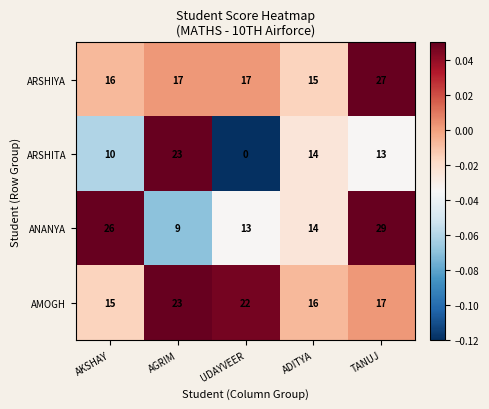

Reading left to right, extract all data points from this chart.

ARSHIYA: 16	17	17	15	27
ARSHITA: 10	23	0	14	13
ANANYA: 26	9	13	14	29
AMOGH: 15	23	22	16	17